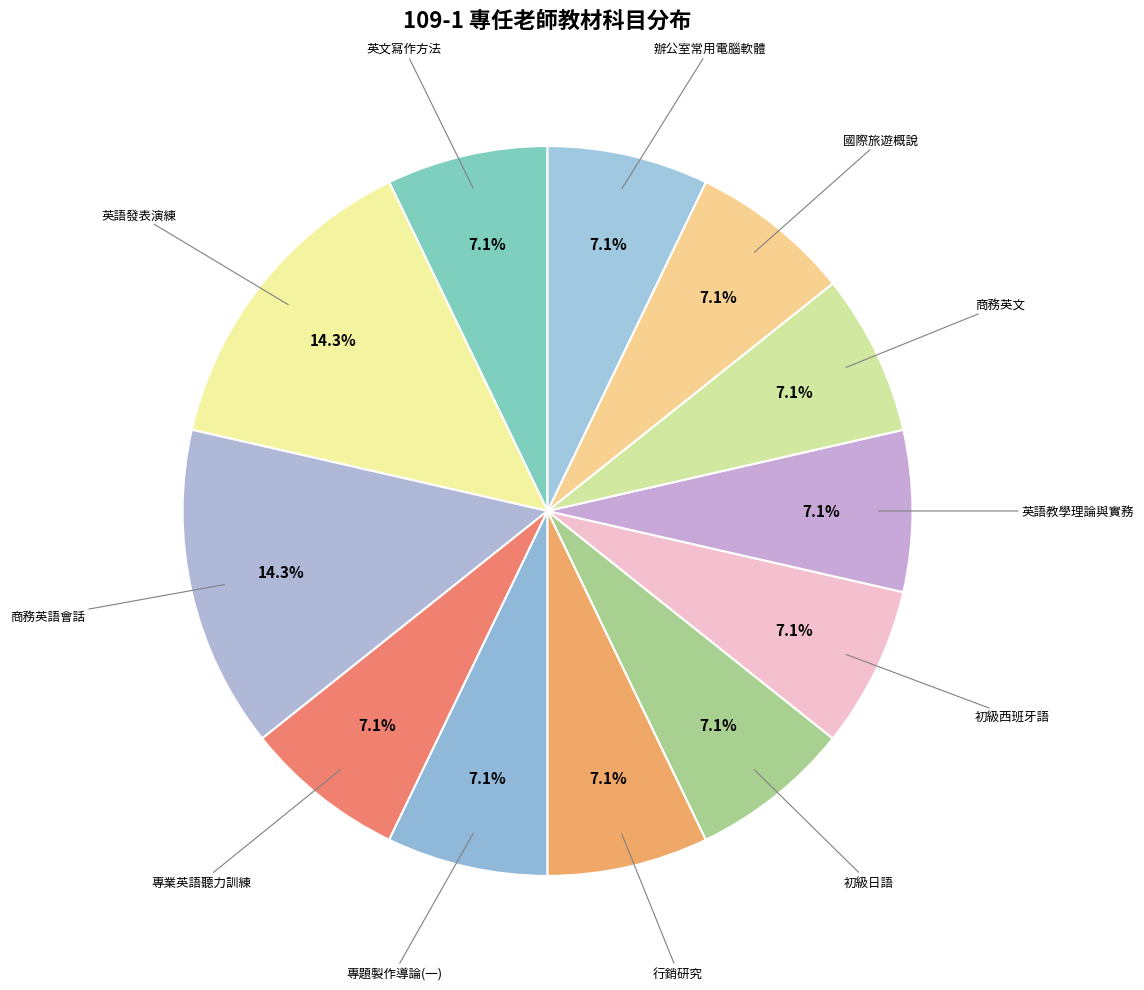

Count the number of slices in the pie.

12